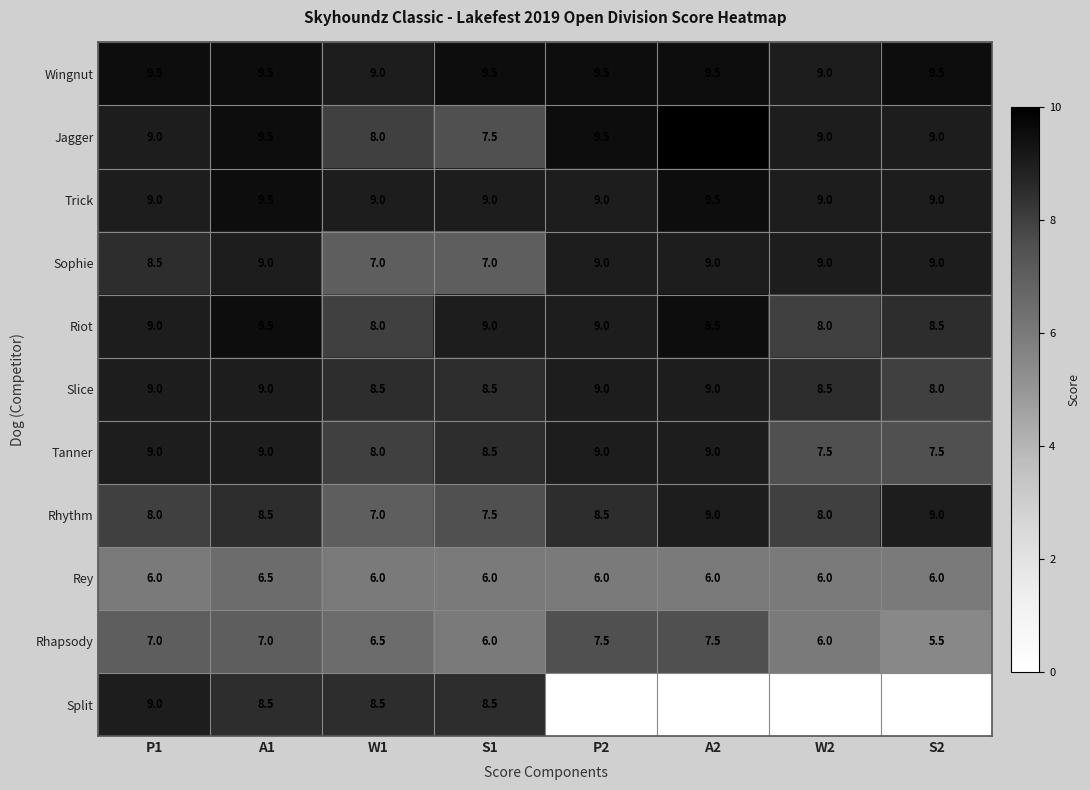

Which series has the widest spread of values?

Split